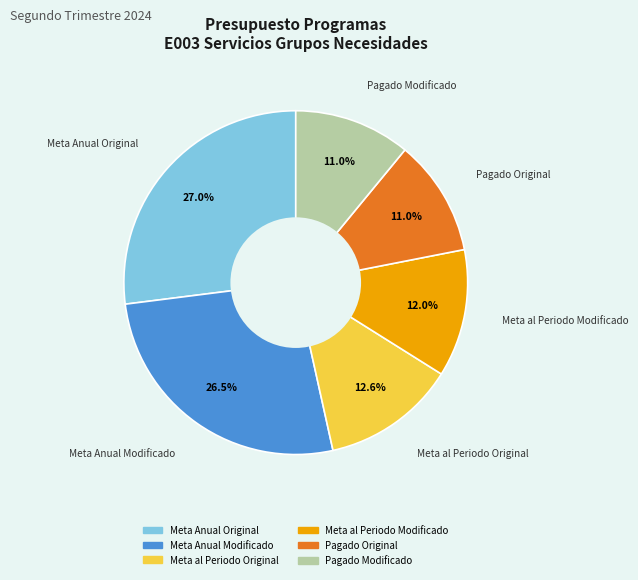

Which has a higher value, Meta Anual Modificado or Pagado Original?

Meta Anual Modificado